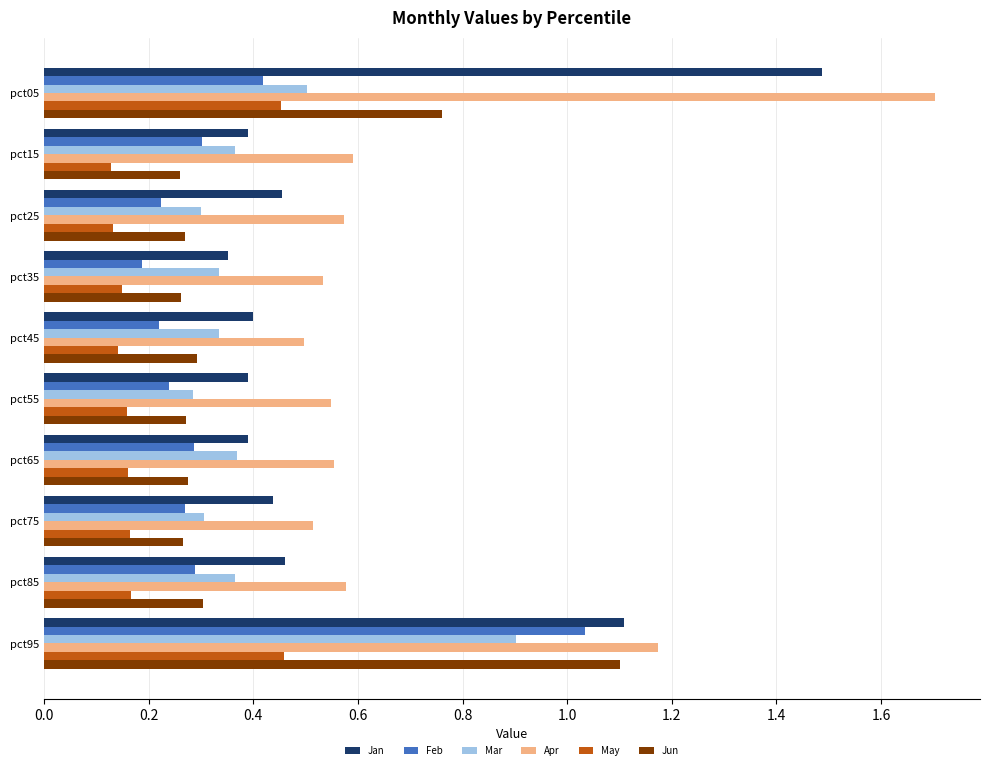

Which series has the widest spread of values?

Apr